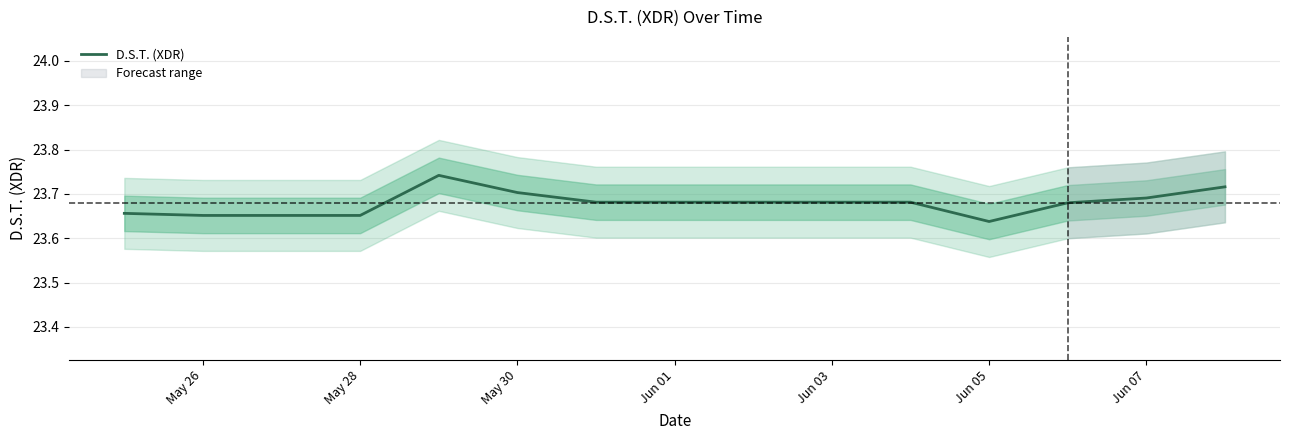

How many lines are shown in the chart?

1